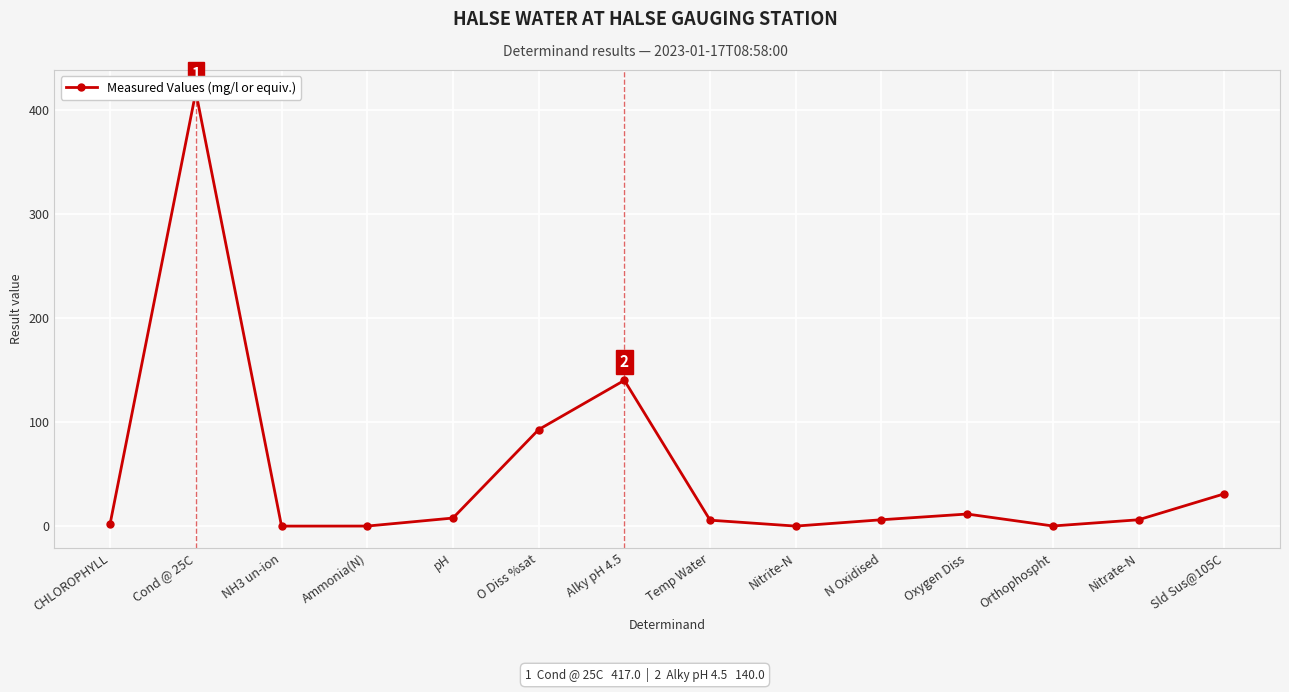

How many interior local valleys (lower than both neighbors) does the data have?

3